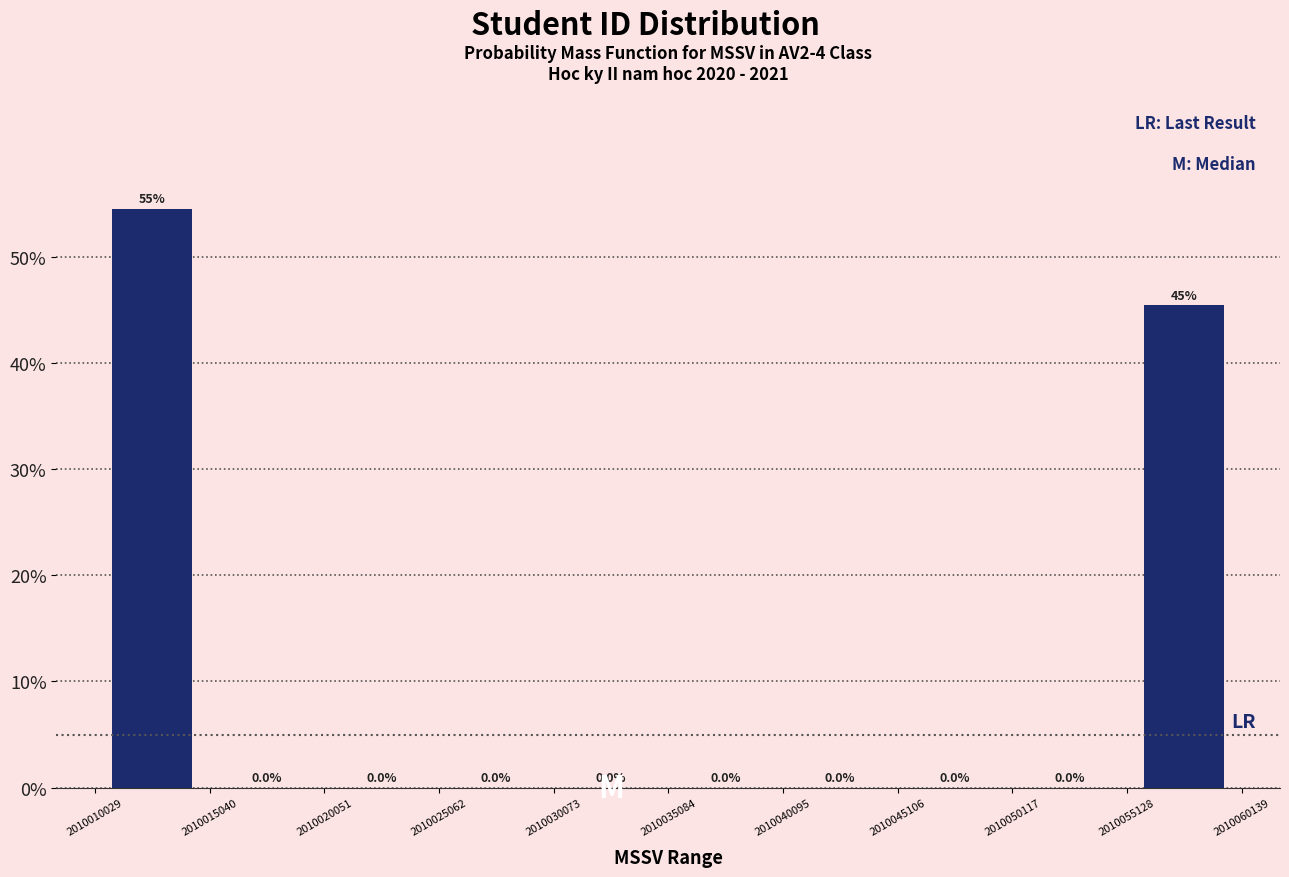

Over which range of the x-axis is the bar tallest?

2010010029 to 2010015040